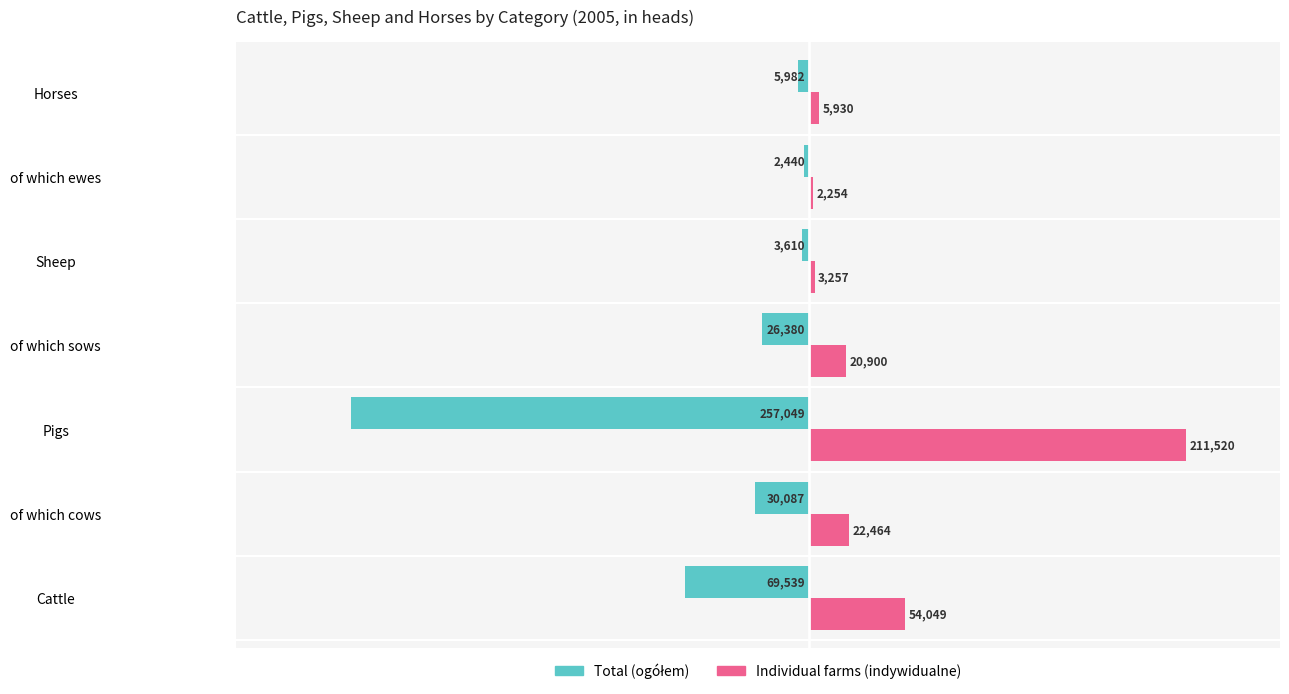

Between Sheep and Horses, which series saw the biggest shift?

Individual farms (indywidualne)